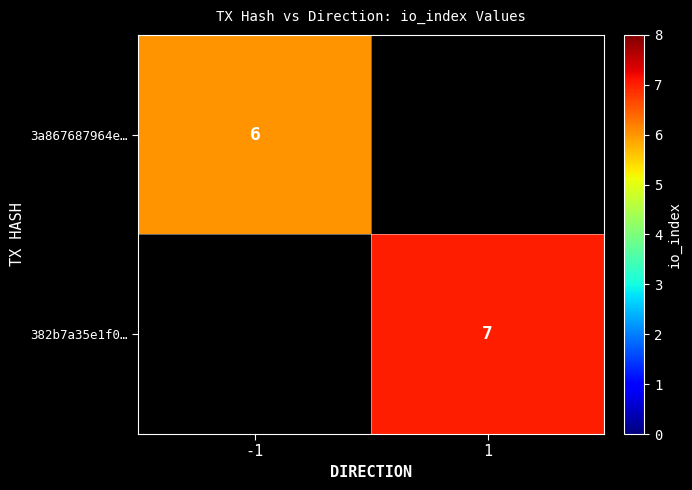

The value of 3a867687964e… at -1 is 2. True or false?

False